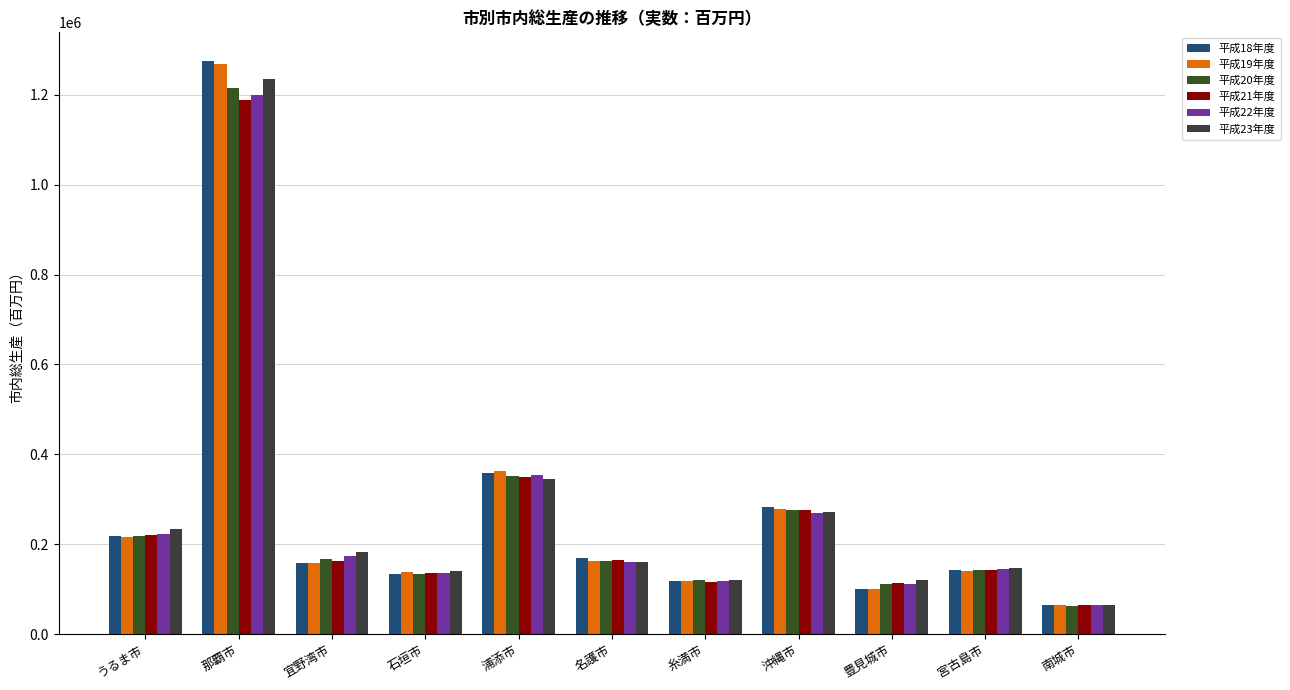

Which series has the widest spread of values?

平成18年度